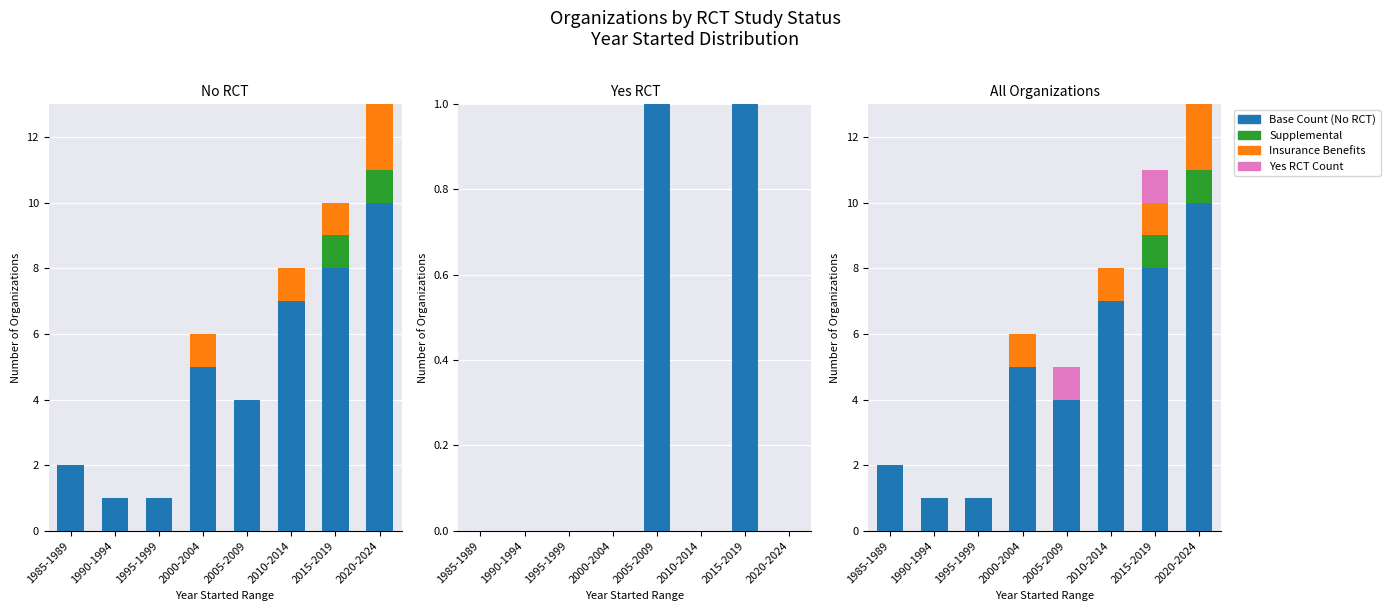

How many values in the Insurance Benefits series are below 1?

4